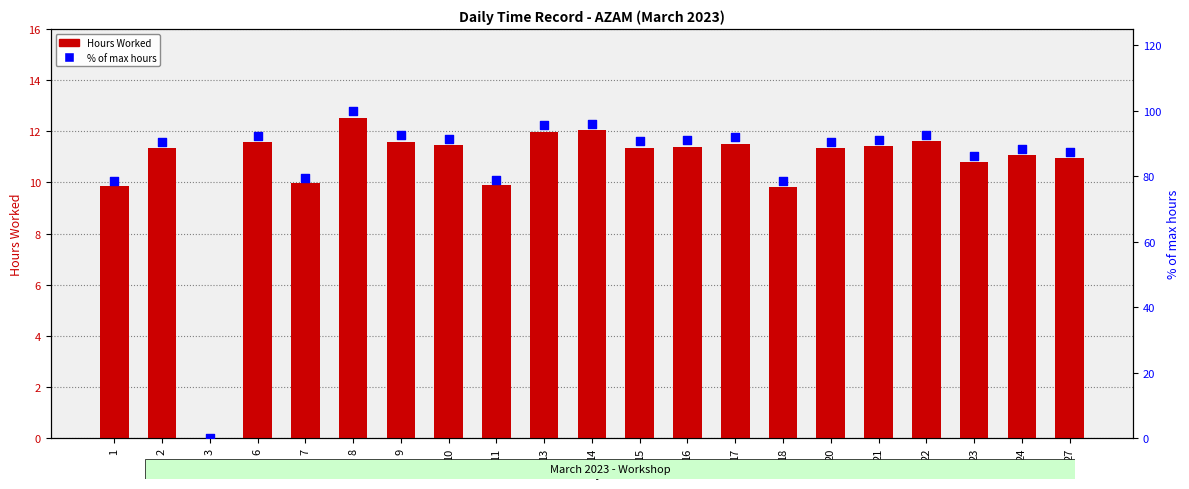

Is the value of % of max hours at 7 greater than the value of Hours Worked at 22?

Yes